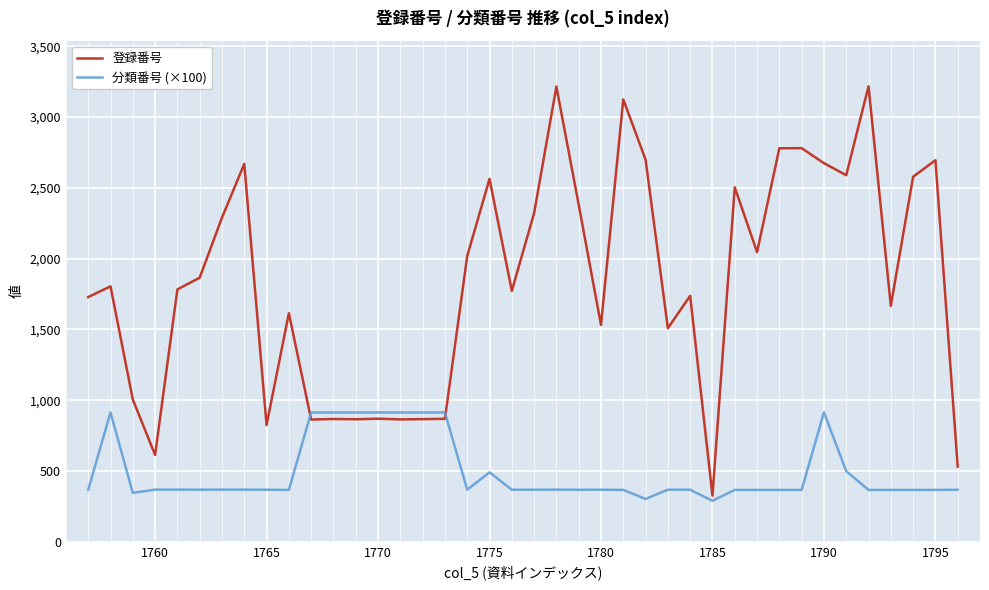

In 登録番号, how many points are lower than both neighbors (excluding endpoints)?

12